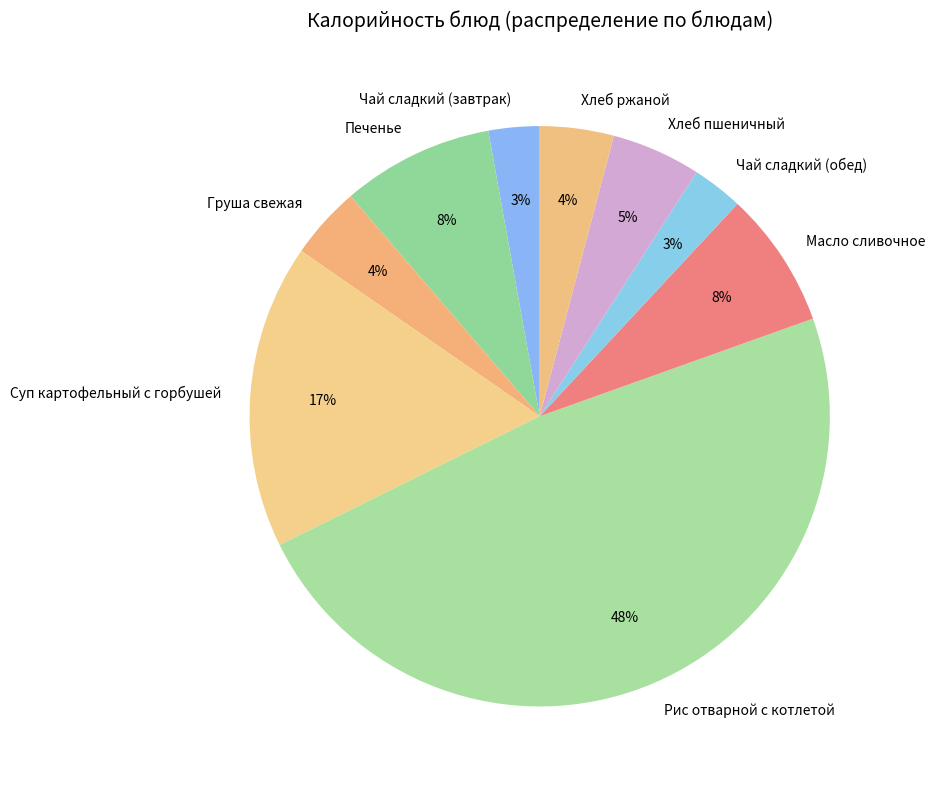

Is it true that Чай сладкий (обед) is 9% of the pie?

False